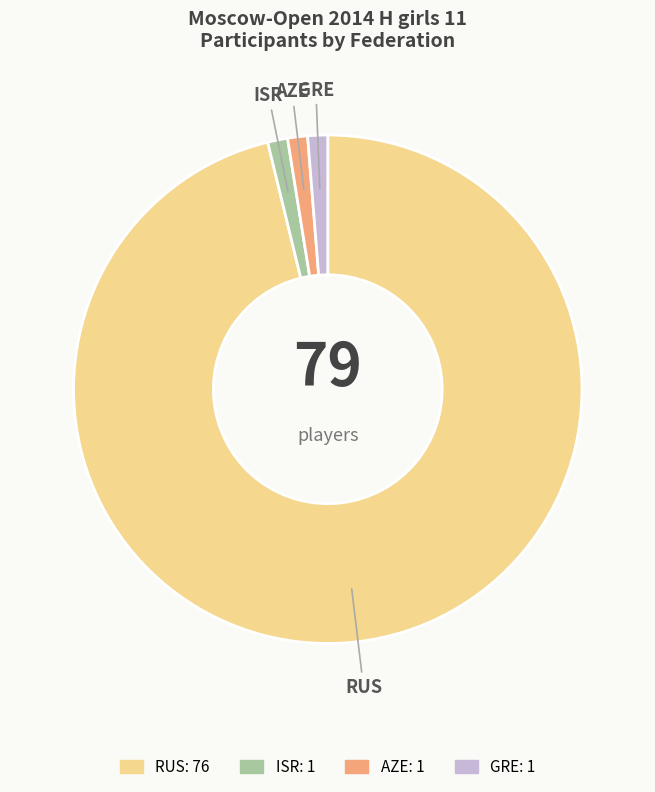

Approximately how many times larger is the value at ISR compared to GRE?

1.0